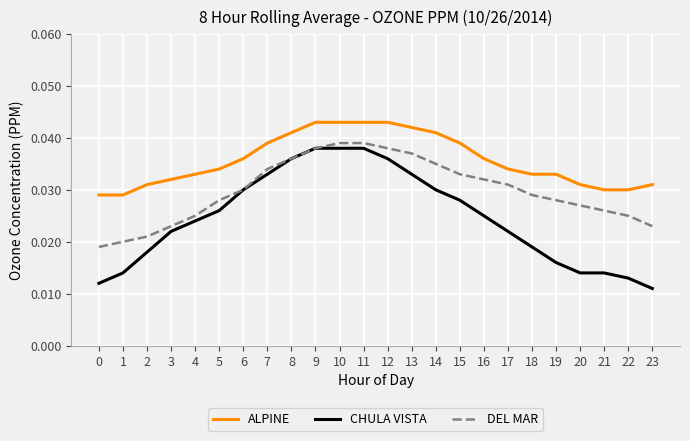

True or false: ALPINE and DEL MAR intersect in this chart.

False